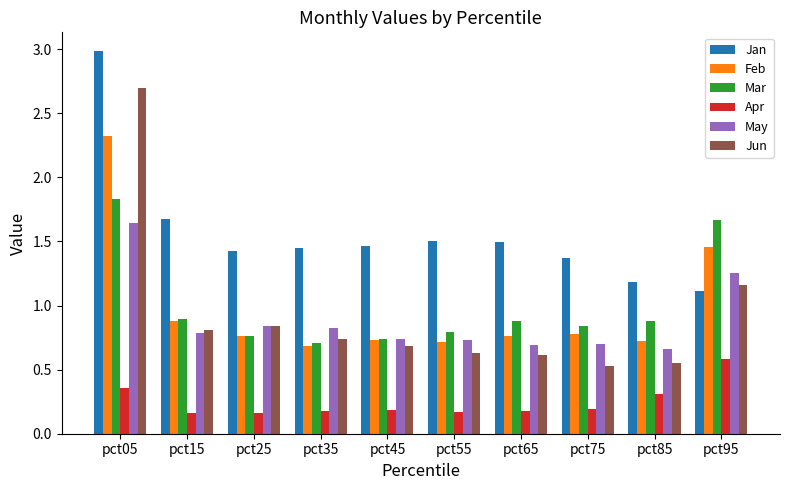

What is the average value of the May series?

0.9